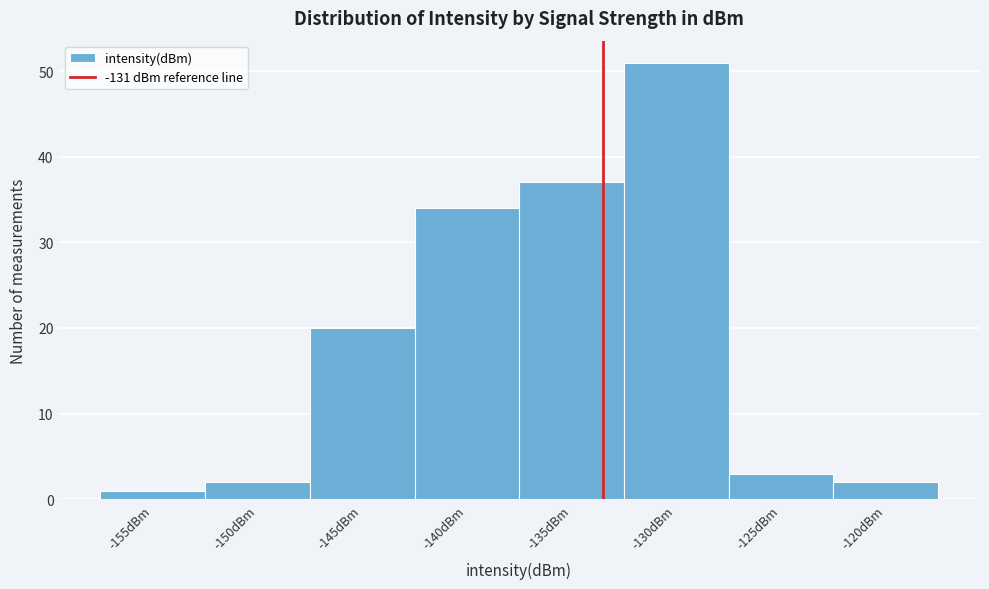

Reading right to left, what are all the values shown in this chart?

2	3	51	37	34	20	2	1